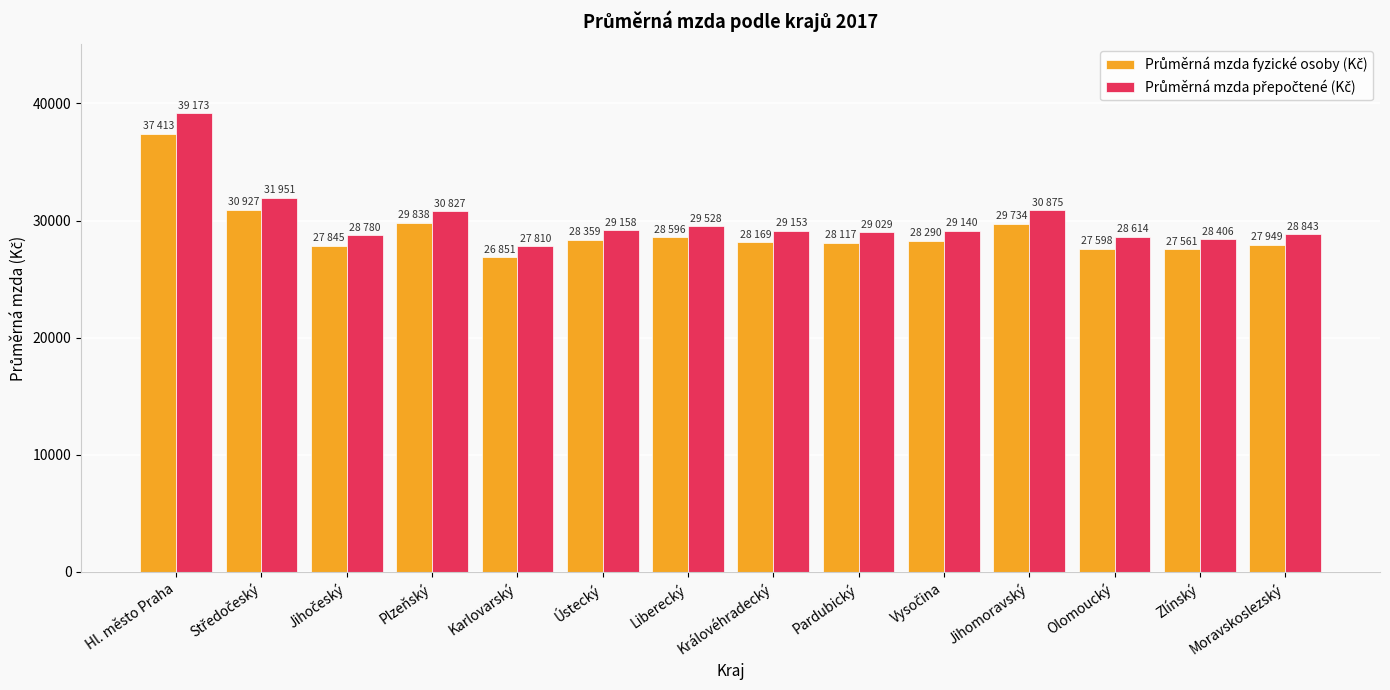

What is the label of the 4th bar from the right?

Jihomoravský